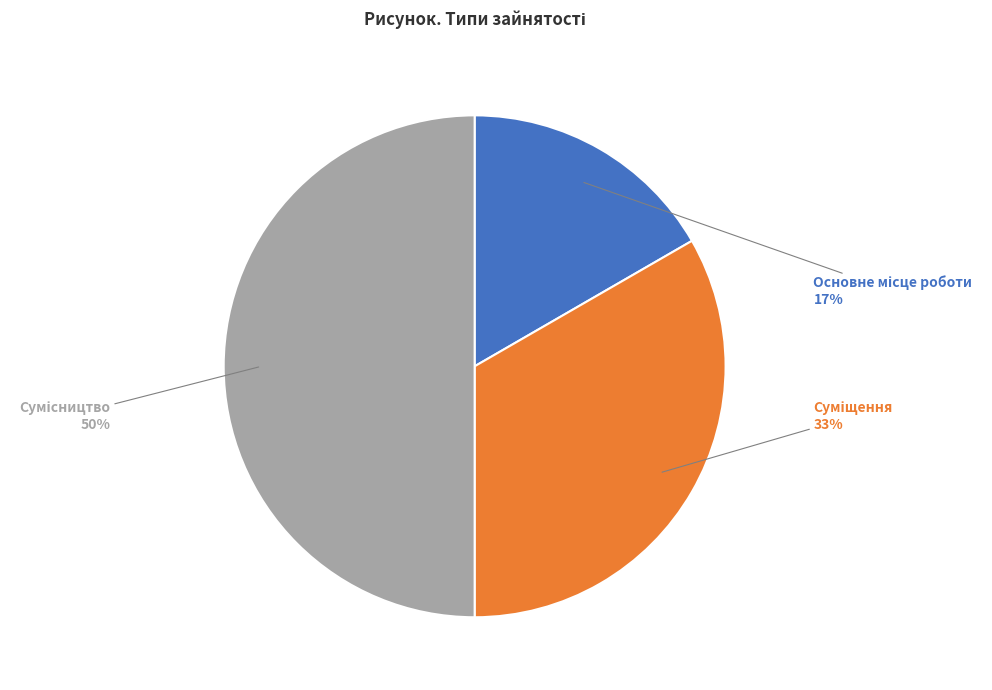

To the nearest percent, what is the average slice percentage?

33%